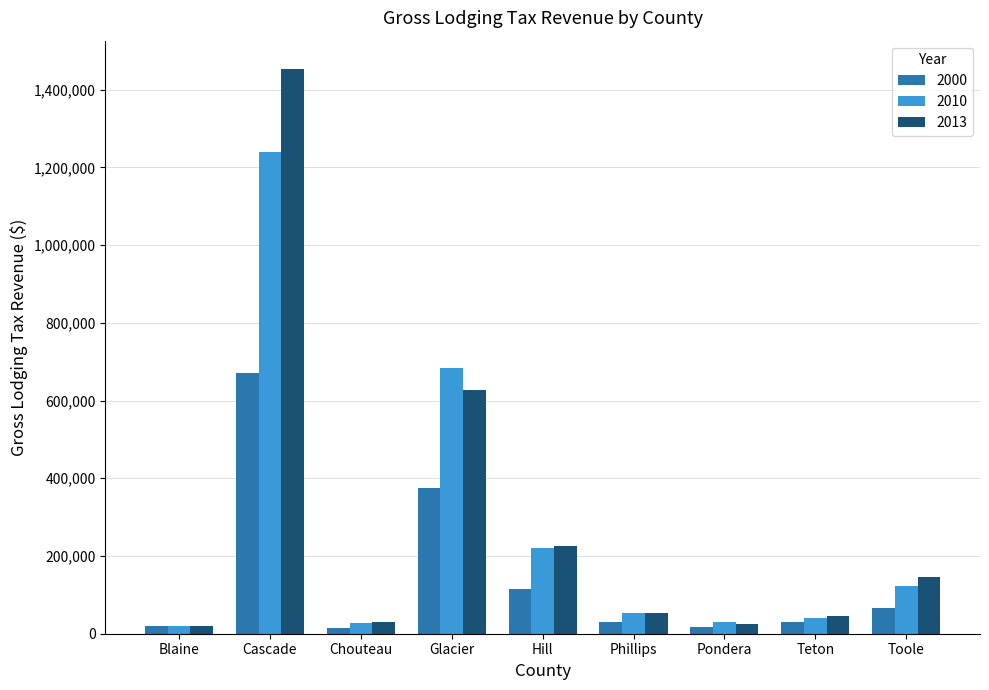

What is the sum of the 2000 values at Glacier and Pondera?

394003.0